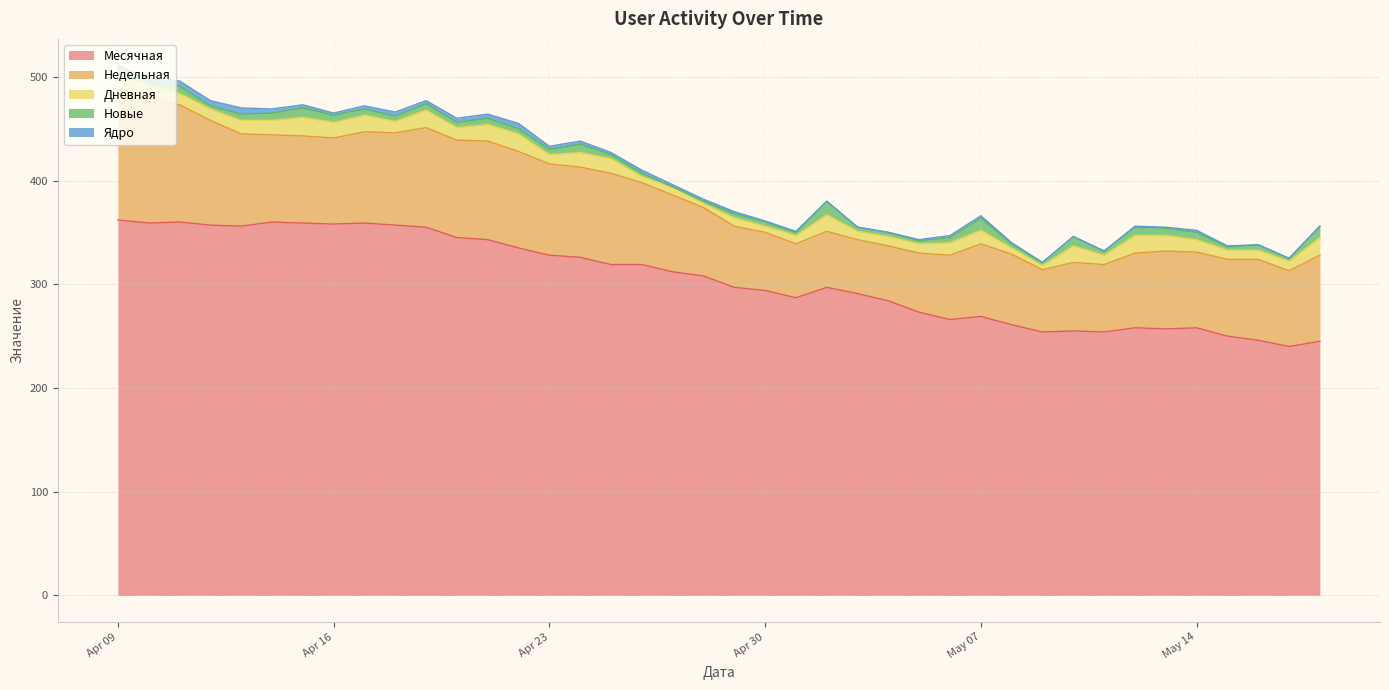

Reading left to right, transcribe all the data shown in this chart.

Месячная: 2024-05-18=245	2024-05-17=240	2024-05-16=246	2024-05-15=250	2024-05-14=258	2024-05-13=257	2024-05-12=258	2024-05-11=254	2024-05-10=255	2024-05-09=254	2024-05-08=261	2024-05-07=269	2024-05-06=266	2024-05-05=273	2024-05-04=284	2024-05-03=291	2024-05-02=297	2024-05-01=287	2024-04-30=294	2024-04-29=297	2024-04-28=308	2024-04-27=312	2024-04-26=319	2024-04-25=319	2024-04-24=326	2024-04-23=328	2024-04-22=335	2024-04-21=343	2024-04-20=345	2024-04-19=355	2024-04-18=357	2024-04-17=359	2024-04-16=358	2024-04-15=359	2024-04-14=360	2024-04-13=356	2024-04-12=357	2024-04-11=360	2024-04-10=359	2024-04-09=362
Недельная: 2024-05-18=83	2024-05-17=73	2024-05-16=78	2024-05-15=74	2024-05-14=73	2024-05-13=75	2024-05-12=72	2024-05-11=65	2024-05-10=66	2024-05-09=60	2024-05-08=68	2024-05-07=70	2024-05-06=62	2024-05-05=57	2024-05-04=53	2024-05-03=52	2024-05-02=54	2024-05-01=52	2024-04-30=56	2024-04-29=59	2024-04-28=66	2024-04-27=74	2024-04-26=79	2024-04-25=88	2024-04-24=87	2024-04-23=88	2024-04-22=93	2024-04-21=95	2024-04-20=94	2024-04-19=96	2024-04-18=89	2024-04-17=88	2024-04-16=83	2024-04-15=84	2024-04-14=84	2024-04-13=89	2024-04-12=101	2024-04-11=113	2024-04-10=122	2024-04-09=125
Дневная: 2024-05-18=17	2024-05-17=9	2024-05-16=9	2024-05-15=9	2024-05-14=12	2024-05-13=15	2024-05-12=17	2024-05-11=9	2024-05-10=16	2024-05-09=4	2024-05-08=6	2024-05-07=13	2024-05-06=12	2024-05-05=9	2024-05-04=9	2024-05-03=8	2024-05-02=16	2024-05-01=8	2024-04-30=6	2024-04-29=8	2024-04-28=4	2024-04-27=7	2024-04-26=6	2024-04-25=14	2024-04-24=14	2024-04-23=9	2024-04-22=17	2024-04-21=16	2024-04-20=12	2024-04-19=17	2024-04-18=11	2024-04-17=16	2024-04-16=15	2024-04-15=18	2024-04-14=14	2024-04-13=13	2024-04-12=11	2024-04-11=11	2024-04-10=11	2024-04-09=15
Новые: 2024-05-18=11	2024-05-17=3	2024-05-16=5	2024-05-15=3	2024-05-14=7	2024-05-13=7	2024-05-12=8	2024-05-11=4	2024-05-10=9	2024-05-09=3	2024-05-08=4	2024-05-07=12	2024-05-06=5	2024-05-05=3	2024-05-04=4	2024-05-03=4	2024-05-02=13	2024-05-01=3	2024-04-30=4	2024-04-29=4	2024-04-28=2	2024-04-27=1	2024-04-26=3	2024-04-25=4	2024-04-24=8	2024-04-23=5	2024-04-22=5	2024-04-21=6	2024-04-20=5	2024-04-19=6	2024-04-18=5	2024-04-17=6	2024-04-16=7	2024-04-15=9	2024-04-14=7	2024-04-13=6	2024-04-12=3	2024-04-11=7	2024-04-10=3	2024-04-09=7
Ядро: 2024-05-18=0	2024-05-17=0	2024-05-16=0	2024-05-15=1	2024-05-14=2	2024-05-13=1	2024-05-12=1	2024-05-11=0	2024-05-10=0	2024-05-09=0	2024-05-08=1	2024-05-07=2	2024-05-06=2	2024-05-05=1	2024-05-04=0	2024-05-03=0	2024-05-02=0	2024-05-01=1	2024-04-30=1	2024-04-29=2	2024-04-28=2	2024-04-27=2	2024-04-26=3	2024-04-25=2	2024-04-24=3	2024-04-23=3	2024-04-22=5	2024-04-21=4	2024-04-20=4	2024-04-19=3	2024-04-18=4	2024-04-17=3	2024-04-16=2	2024-04-15=3	2024-04-14=4	2024-04-13=6	2024-04-12=5	2024-04-11=5	2024-04-10=3	2024-04-09=2